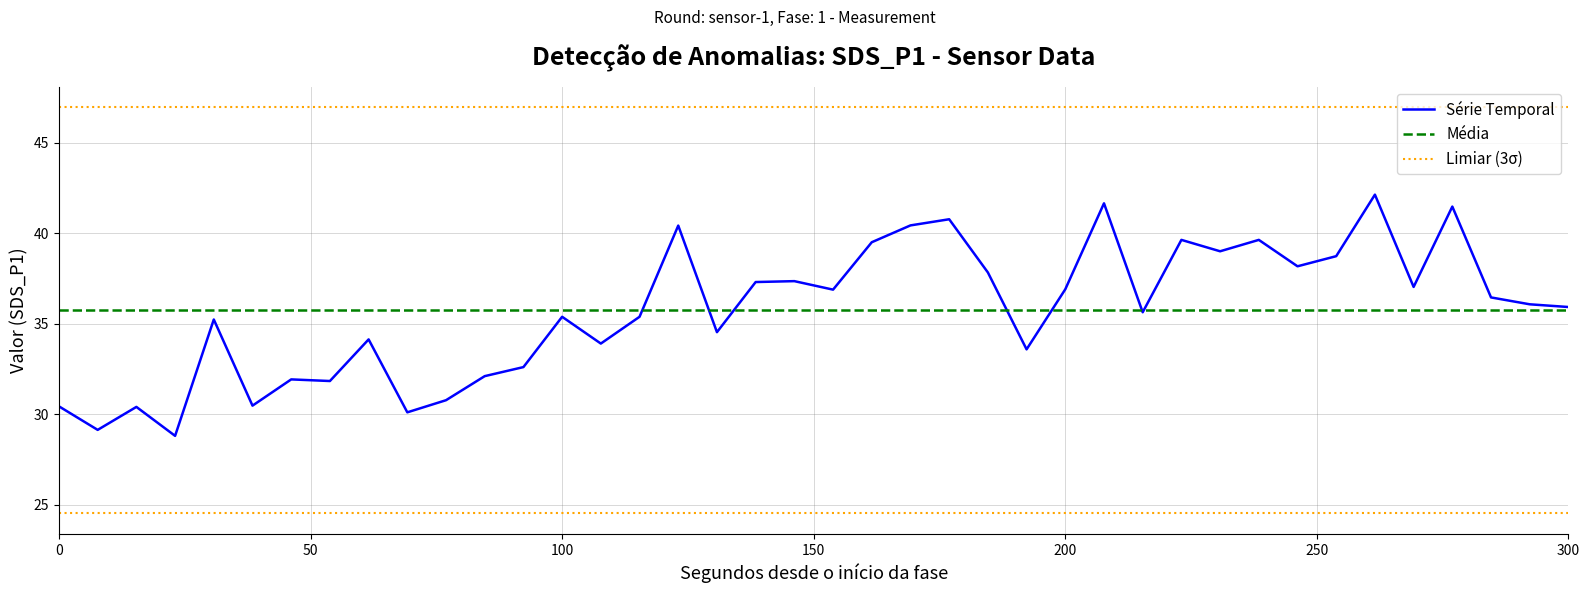

Does the chart have visible grid lines?

Yes